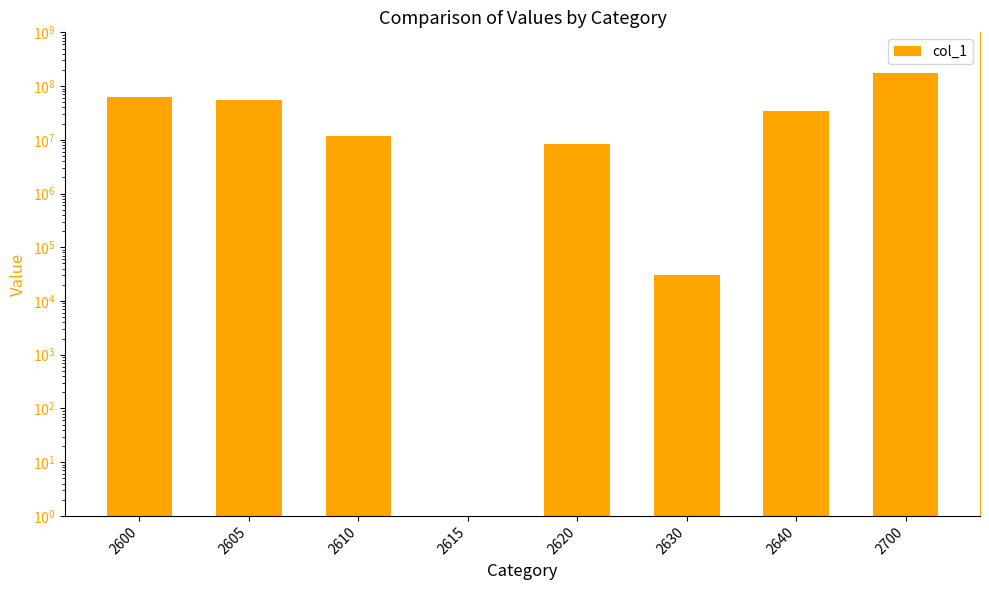

Which category has the highest value across all series?

2700